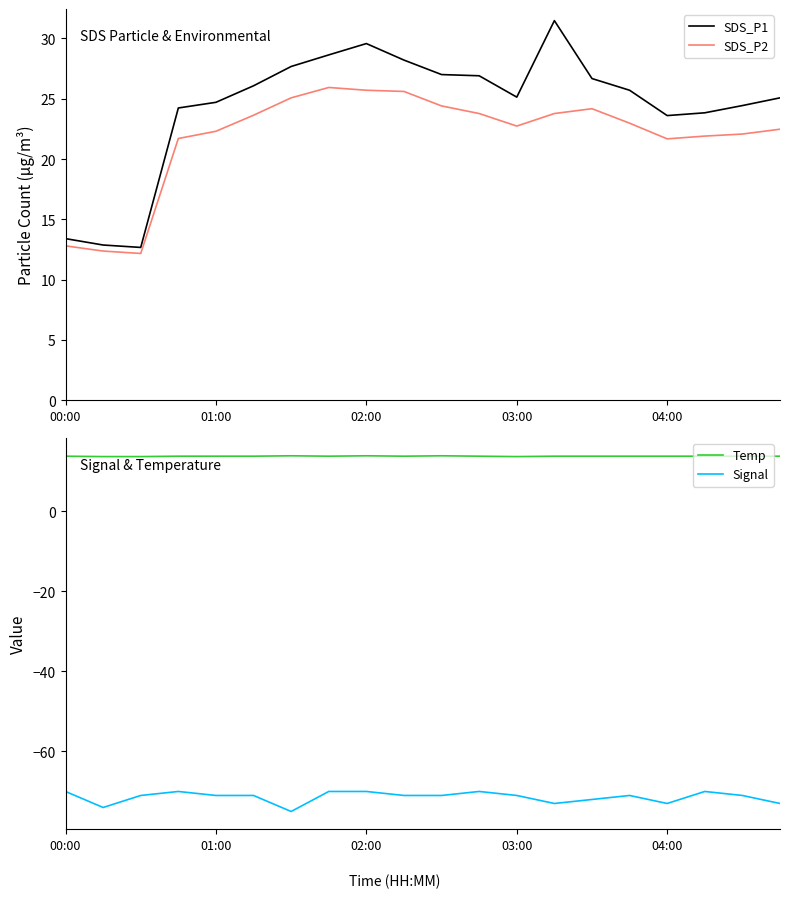

What is the highest value of the SDS_P1 series?

31.5